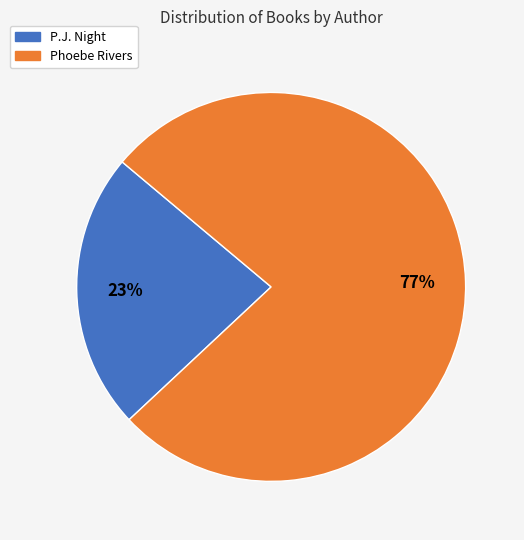

Count the number of slices in the pie.

2